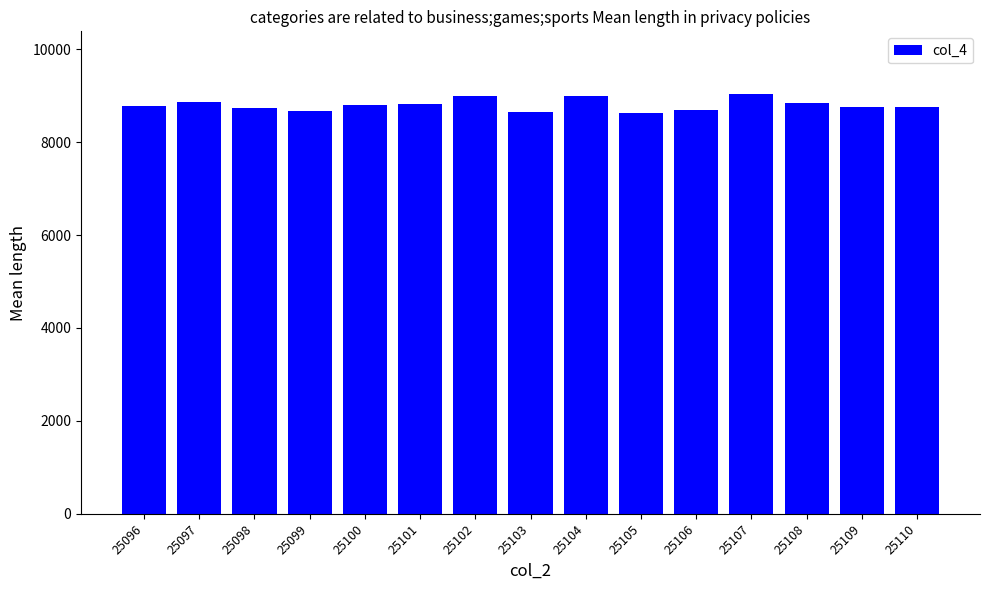

What is the ratio of the value at 25109 to the value at 25107?

1.0